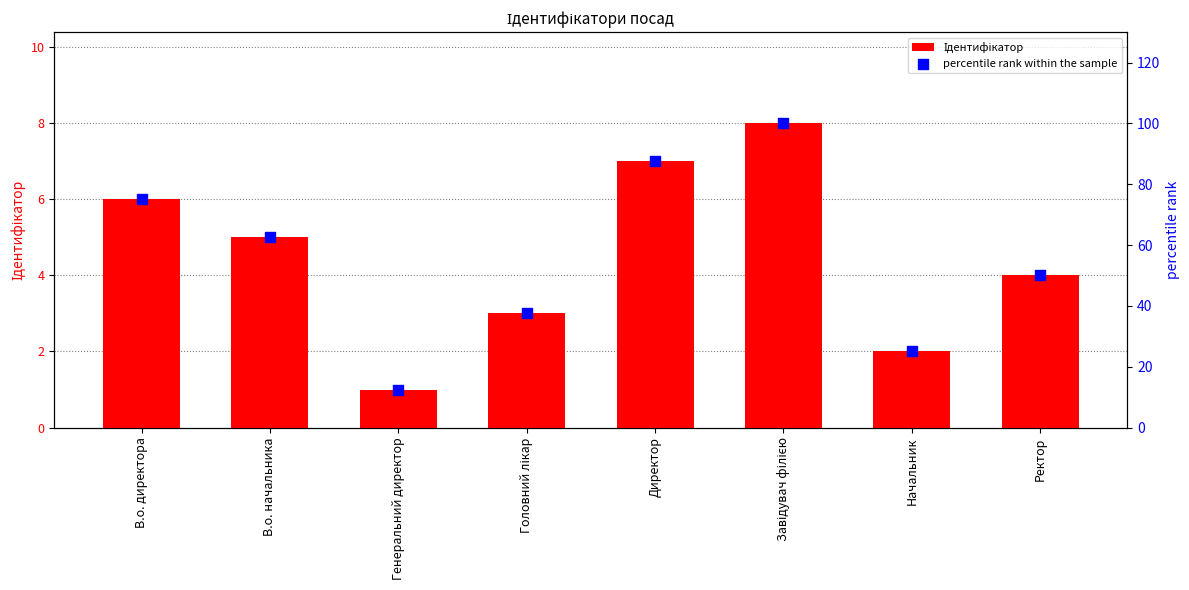

At how many categories does at least one series exceed 37?

6